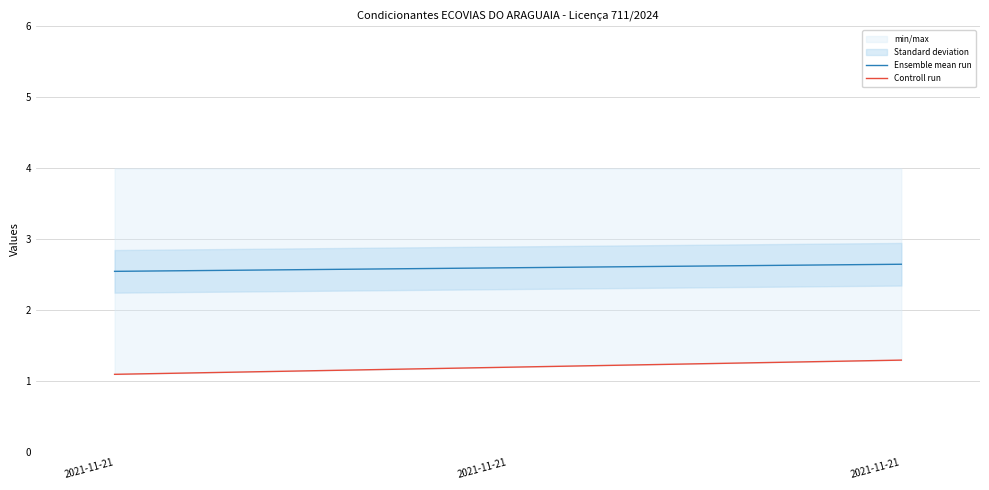

What is the difference between the maximum and second lowest values in the Controll run series?

0.1